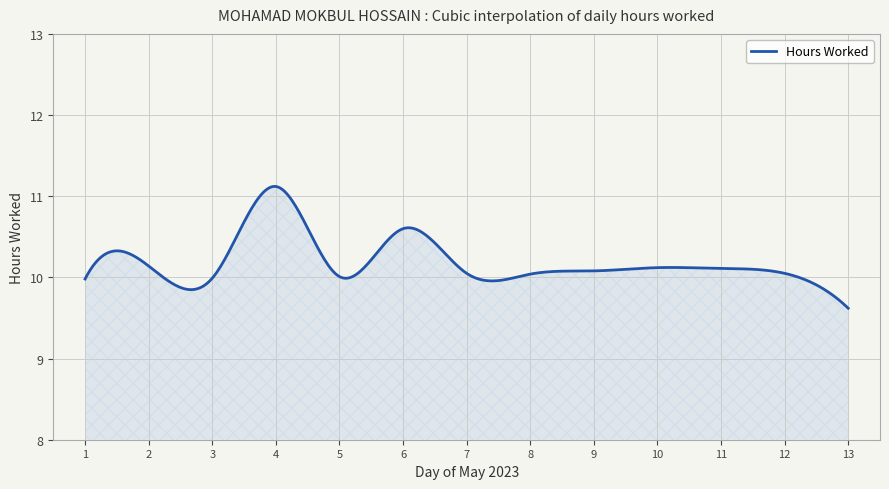

What is the minimum value shown in the chart?

9.6